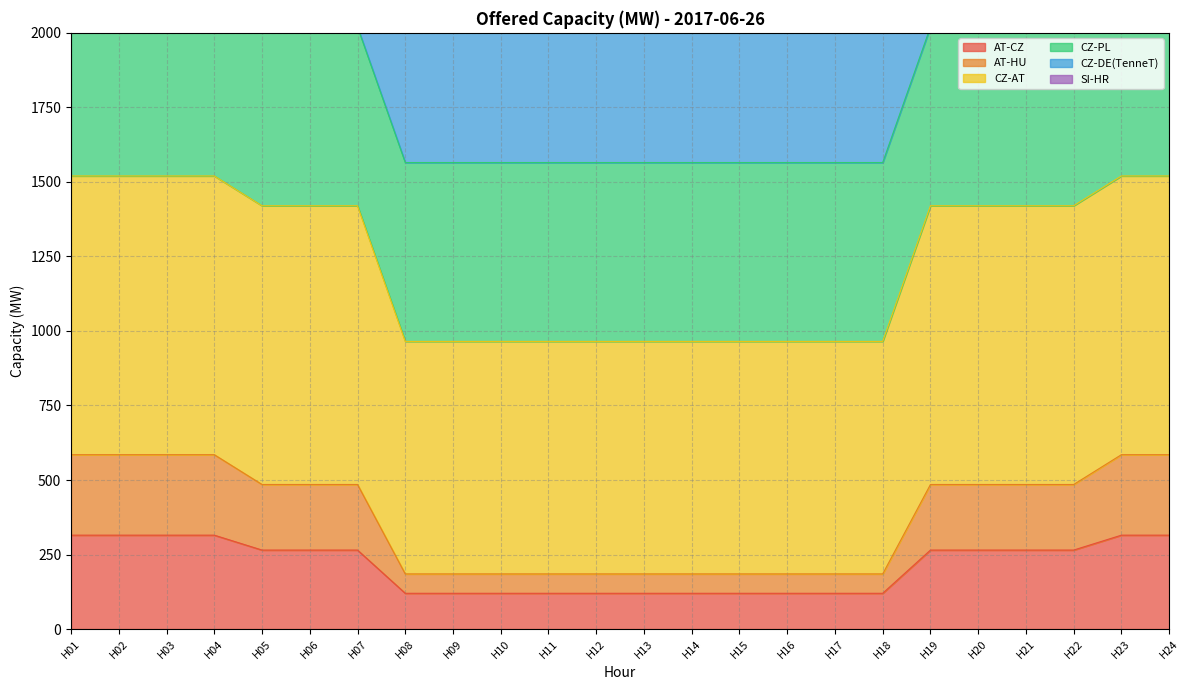

The value of AT-CZ at H24 is 112. True or false?

False